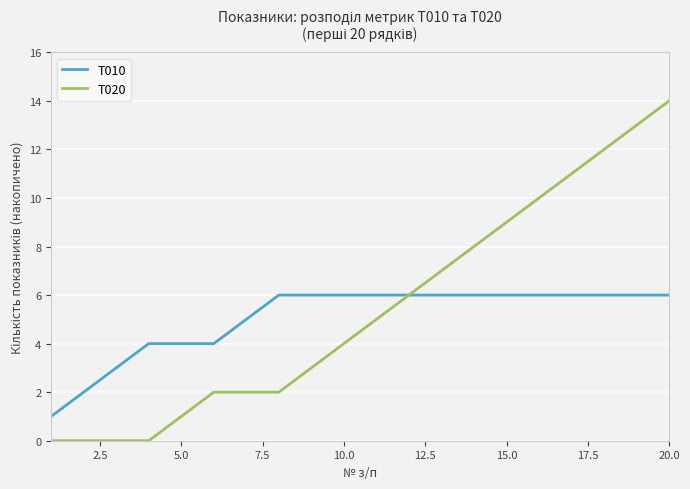

What is the greatest value displayed?

14